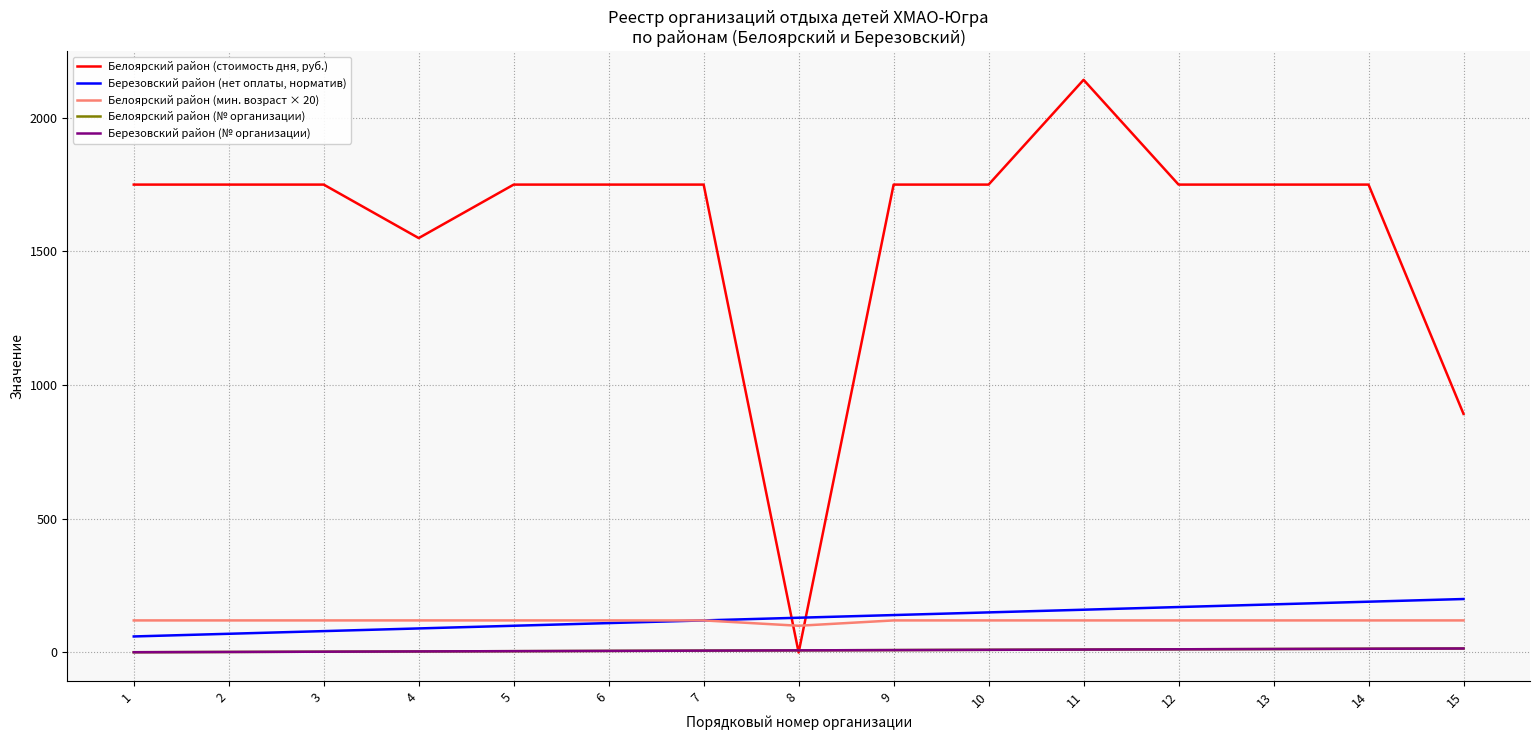

Does the chart display data point markers on the line(s)?

No